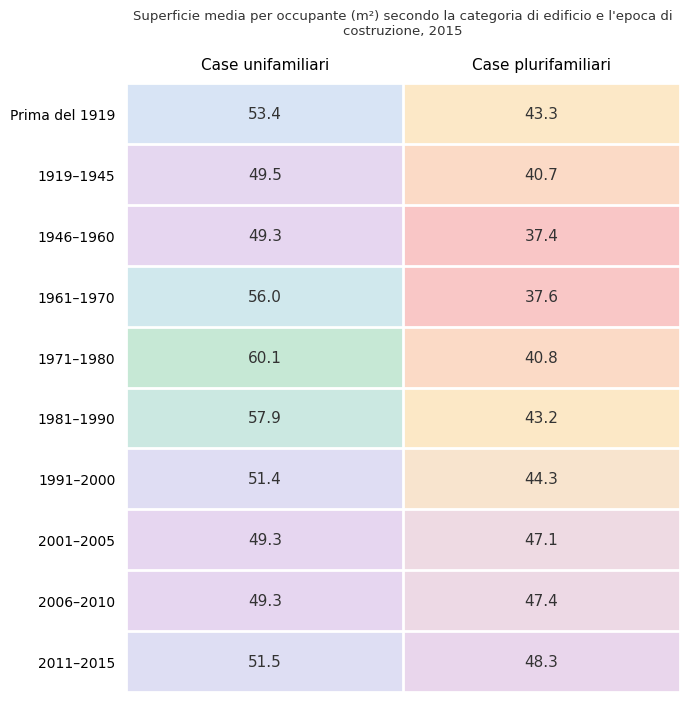

At how many categories does at least one series exceed 44?

2